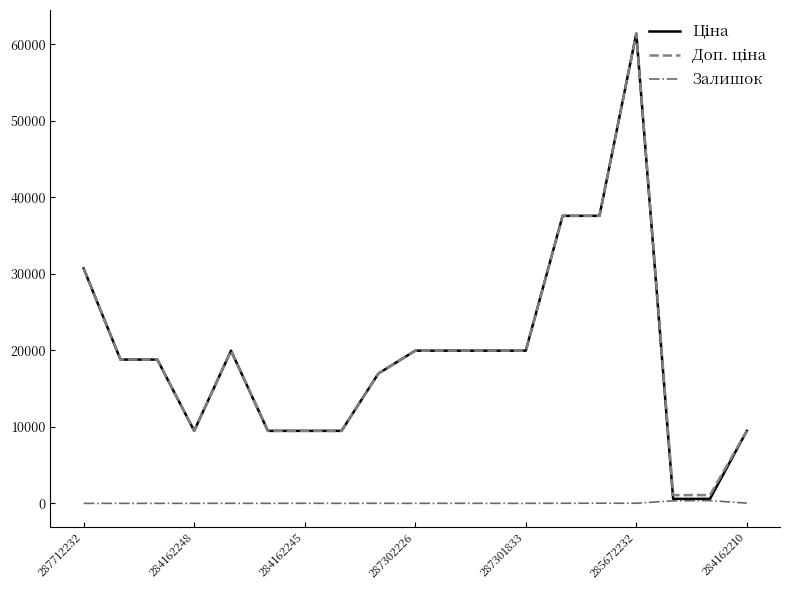

What is the maximum value shown in the chart?

61434.3